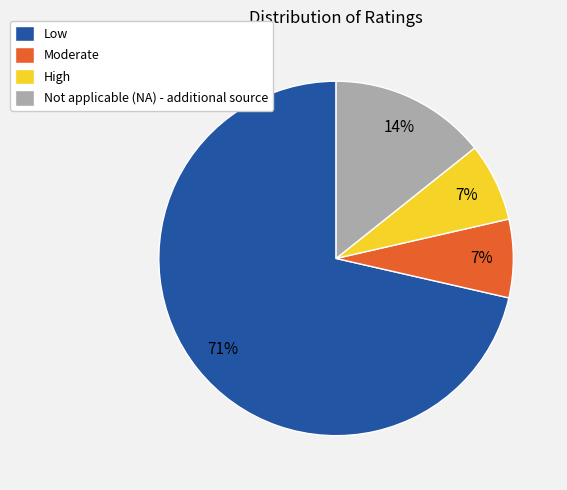

To the nearest percent, what portion does Moderate represent?

7%